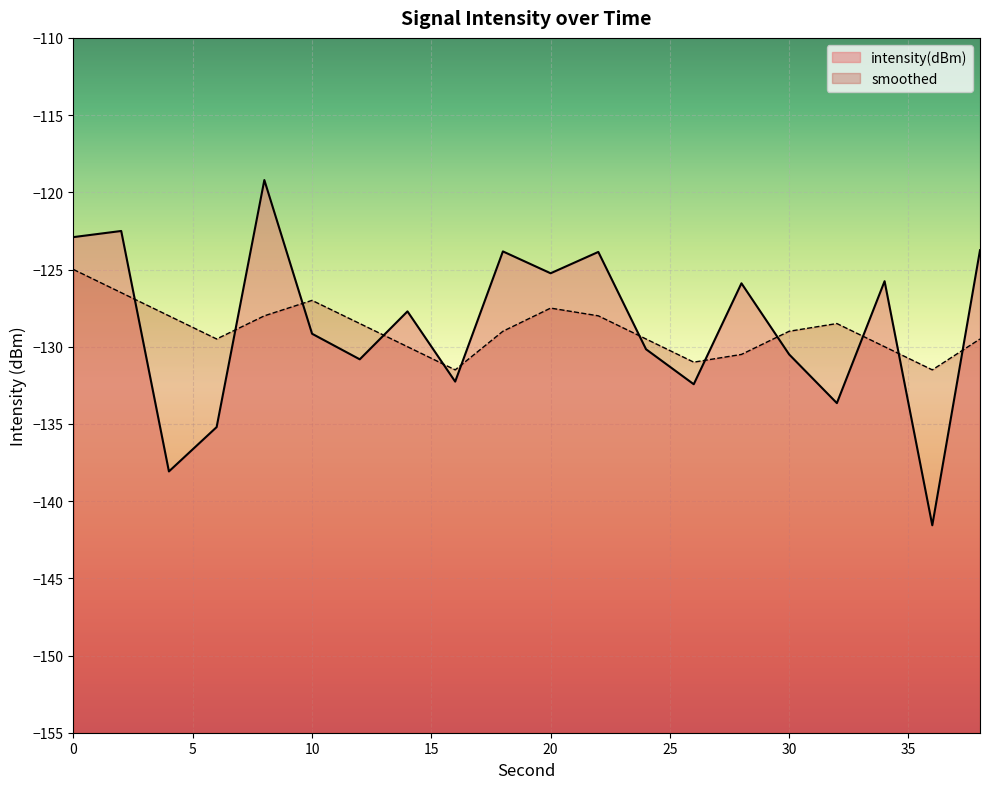

Which series has the widest spread of values?

intensity(dBm)